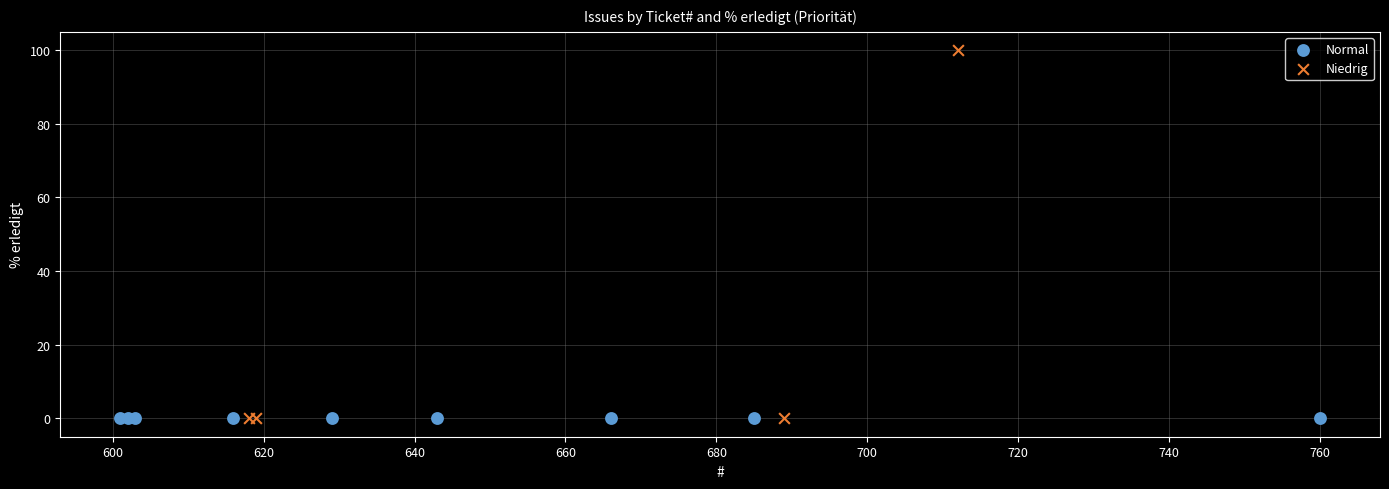

Which series contains the highest Y value?

Niedrig